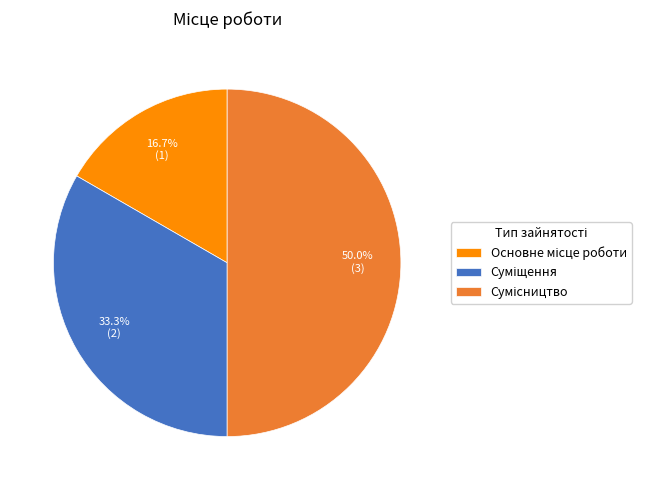

What is the ratio of the value at Основне місце роботи to the value at Суміщення?

0.5